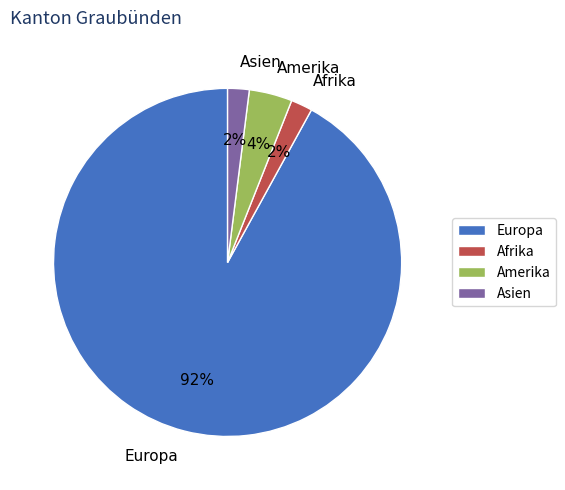

Does Europa account for over 50% of the chart?

Yes